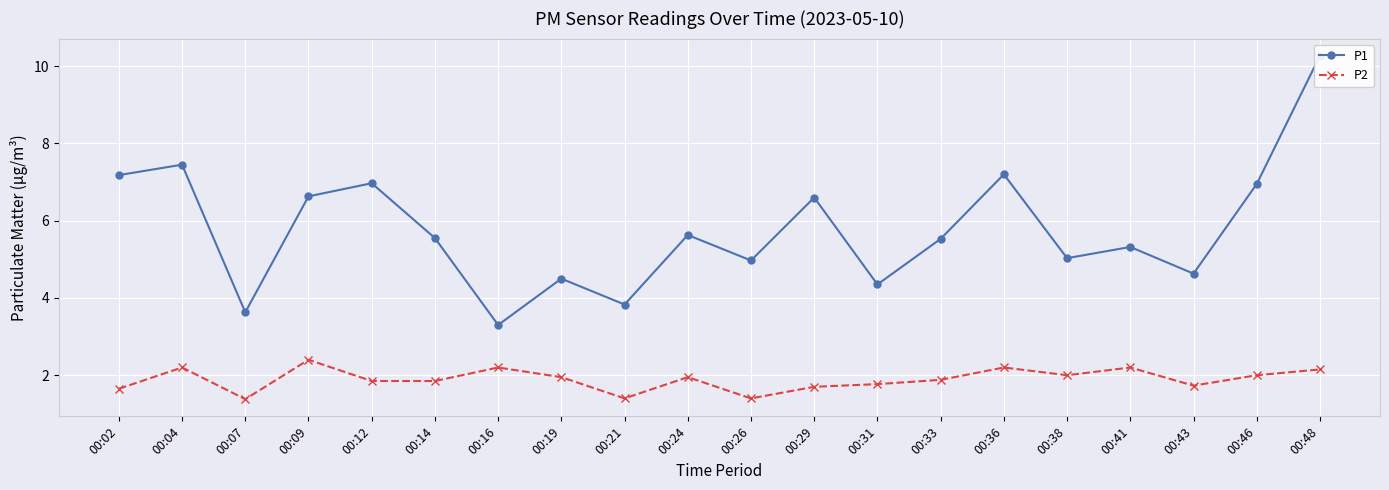

Is it true that P2 equals 4.0 at 00:09?

False